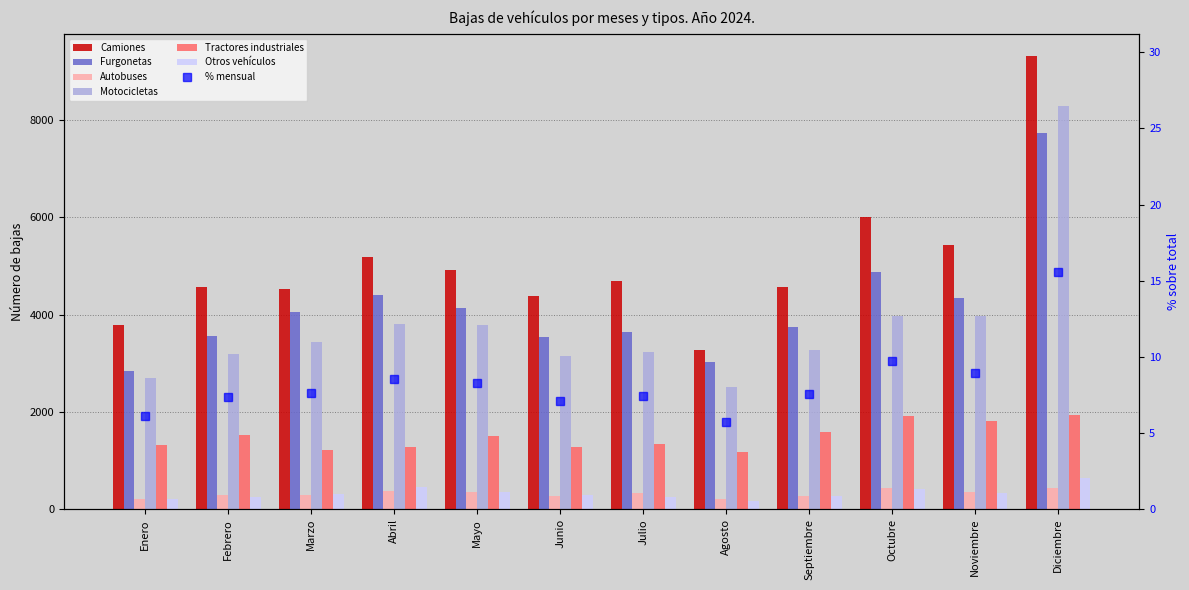

At which category is the sum across all series the highest?

Diciembre